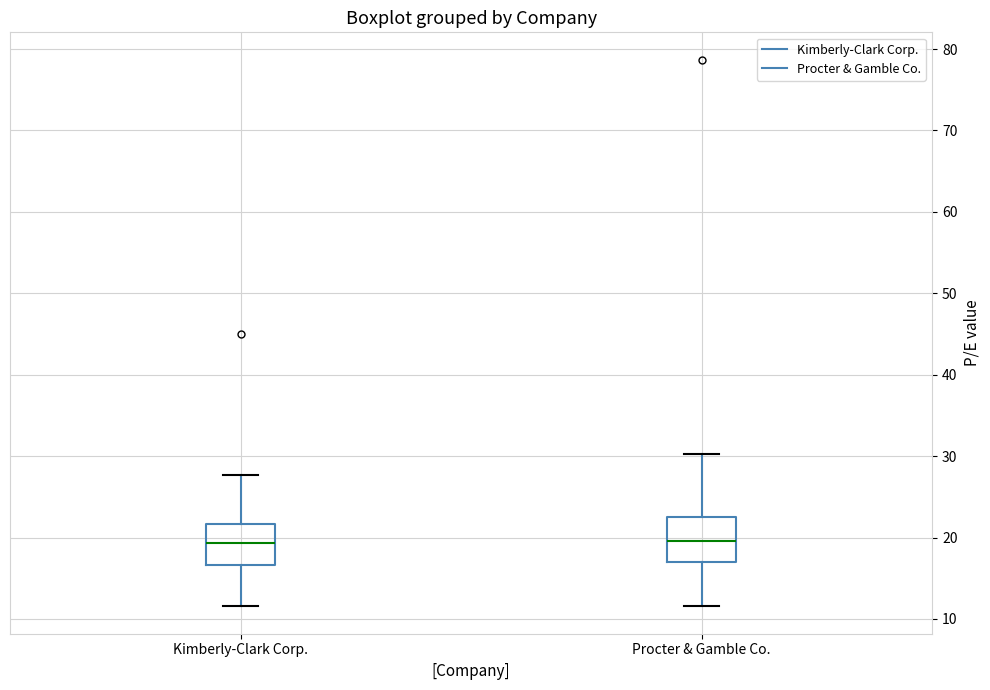

Reading left to right, transcribe this box plot: for each box, give where its median line is, the range the box spans, and where its two whiskers end, as read against the y-axis. The values are not printed on the chart, so give them approximately, as read against the axis.

Kimberly-Clark Corp.: median 19, box 17 to 22, whiskers 12 to 28
Procter & Gamble Co.: median 20, box 17 to 22, whiskers 12 to 30